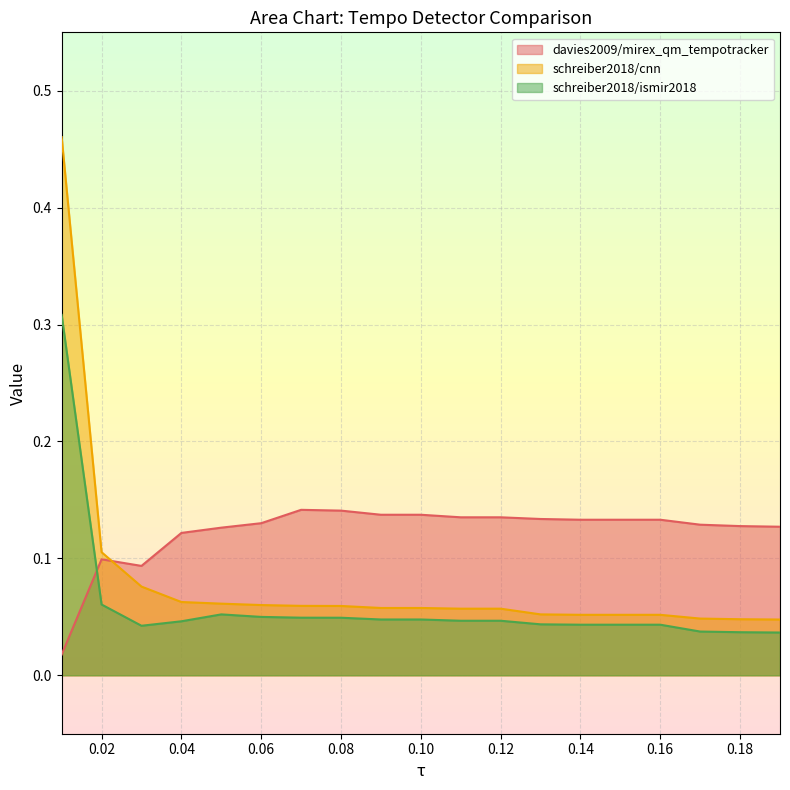

True or false: schreiber2018/cnn and schreiber2018/ismir2018 intersect in this chart.

False